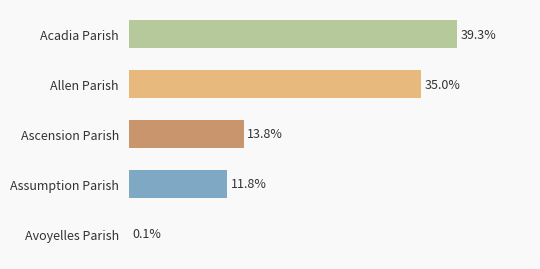

Does the chart contain stacked bars?

No